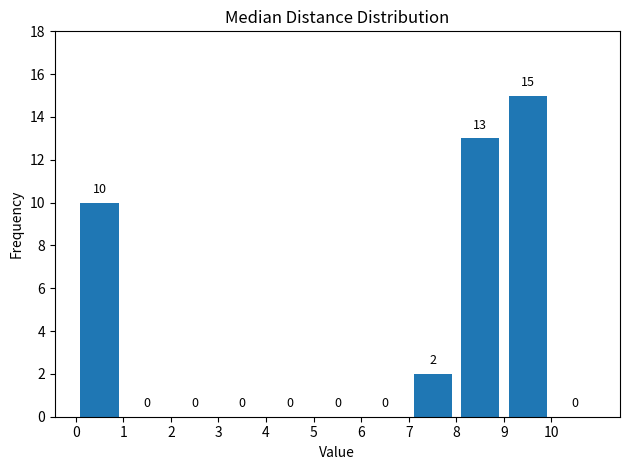

Reading left to right, list every bar in this chart as the range it spans on the x-axis followed by its height.

0 to 1: 10
1 to 2: 0
2 to 3: 0
3 to 4: 0
4 to 5: 0
5 to 6: 0
6 to 7: 0
7 to 8: 2
8 to 9: 13
9 to 10: 15
10 to 11: 0